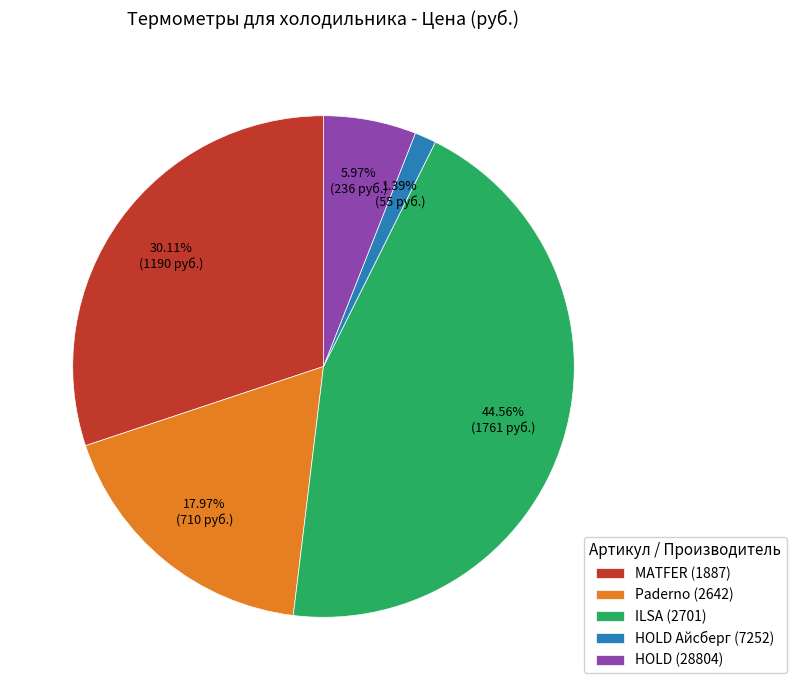

How many segments does this pie chart have?

5